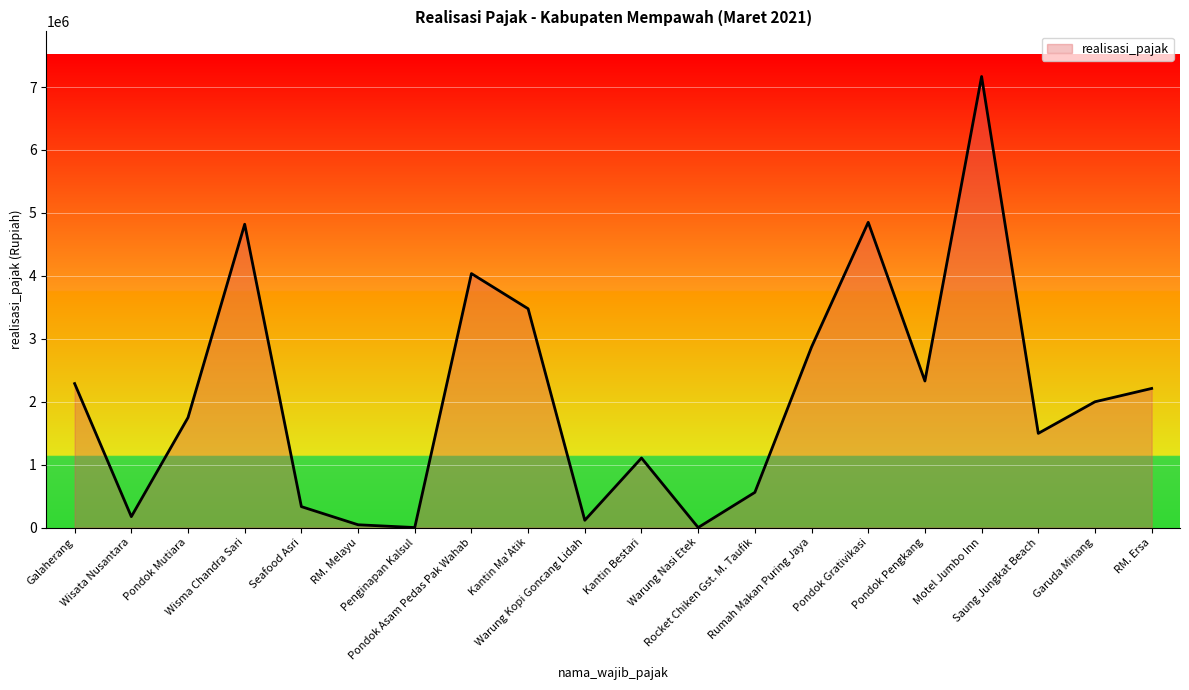

What is the maximum value shown in the chart?

7167900